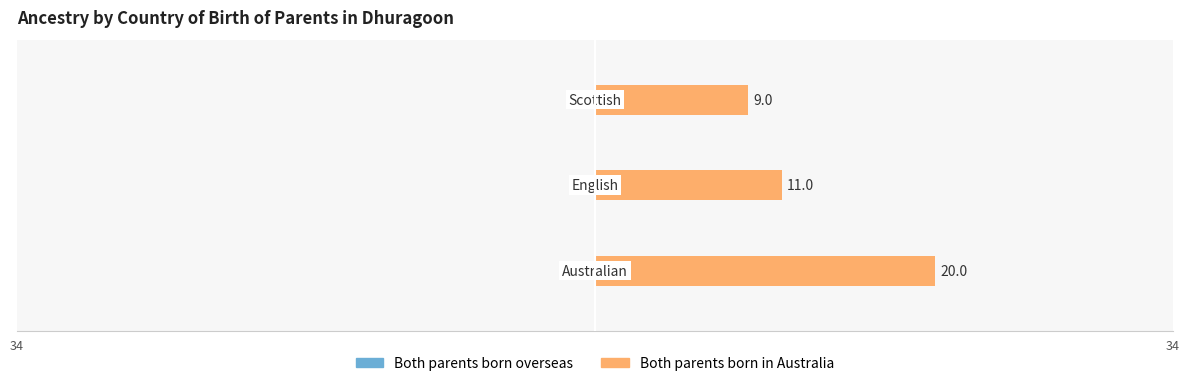

What is the difference between the maximum and minimum values?

11